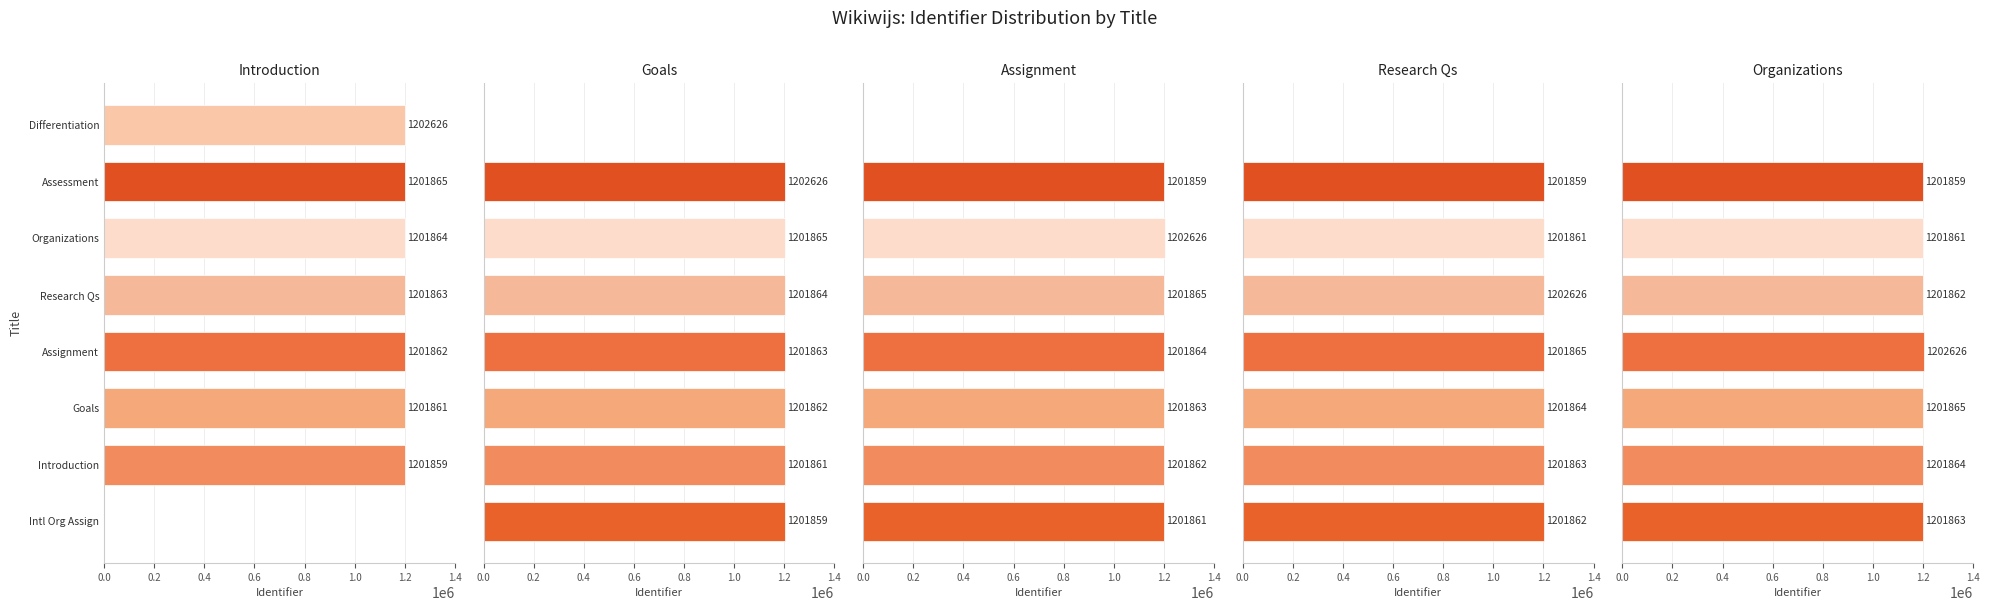

How many values in Introduction are above zero?

7